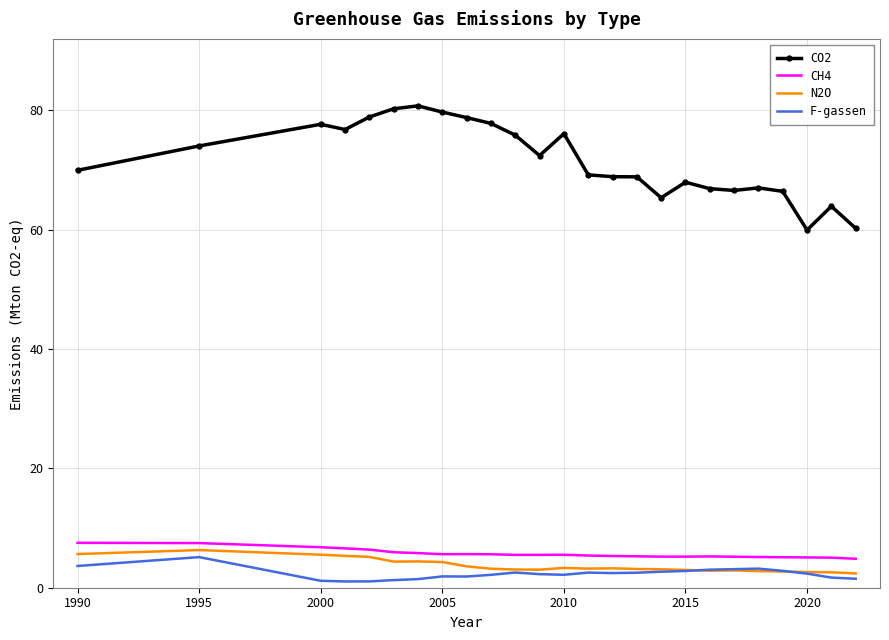

What is the maximum value for CH4?

7.5